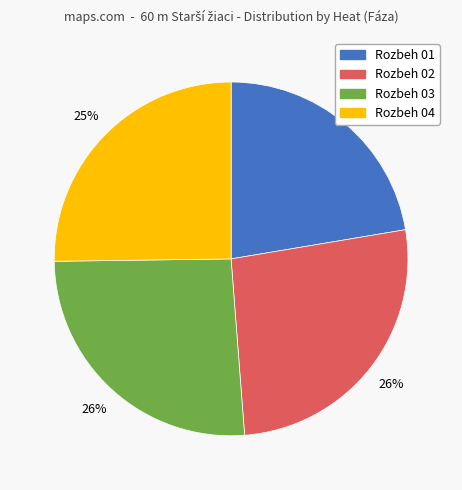

Combined, do Rozbeh 04 and Rozbeh 03 account for over 50%?

Yes